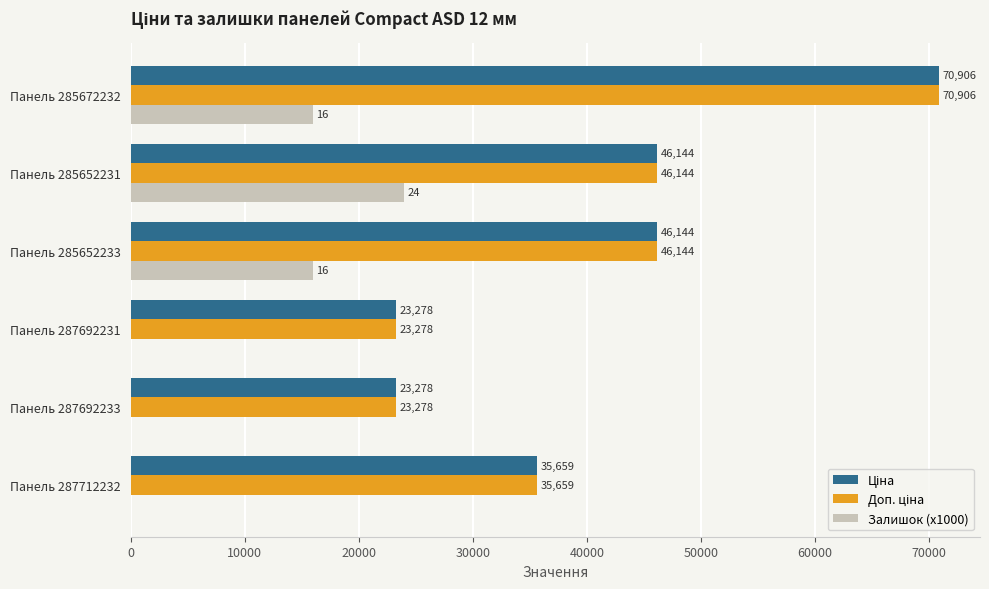

Which category has the highest value across all series?

Панель 285672232